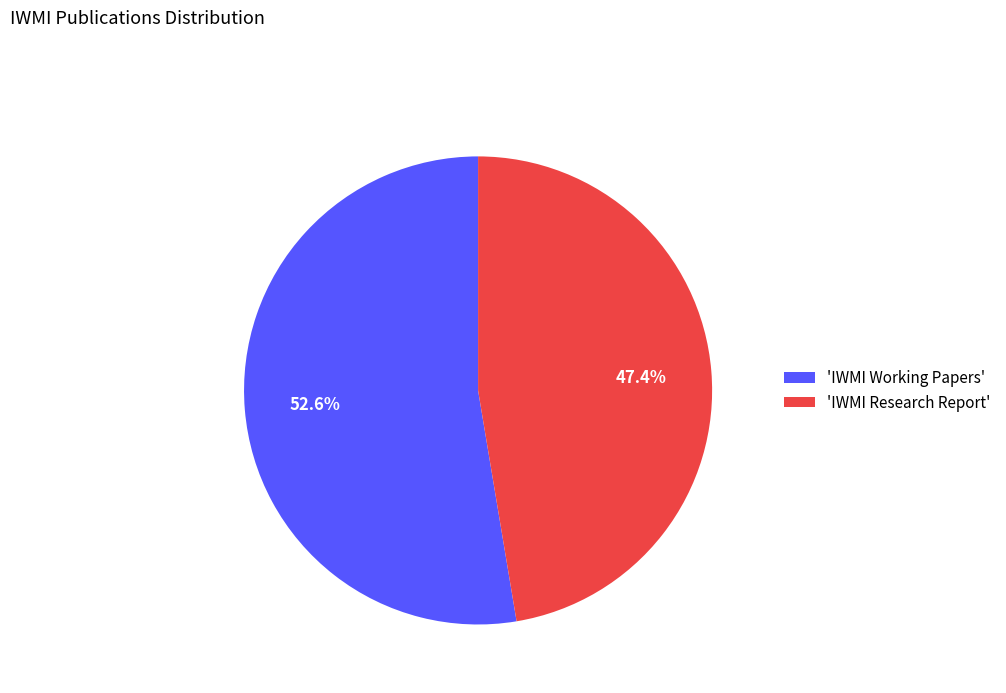

Which category has the smallest portion of the pie?

'IWMI Research Report'